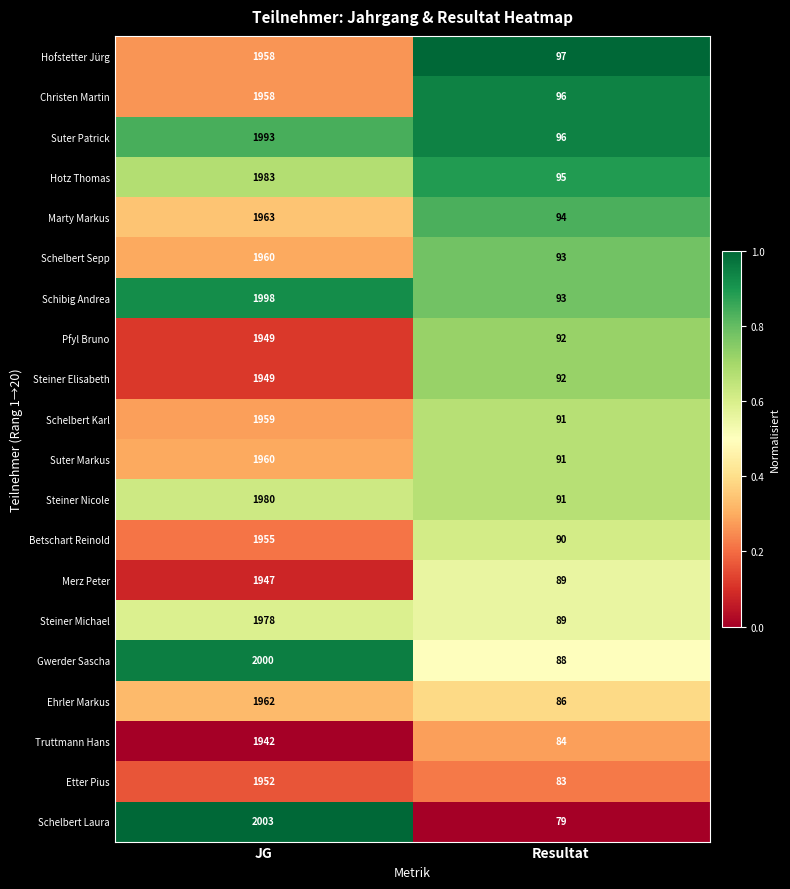

Count the number of data series in this chart.

20